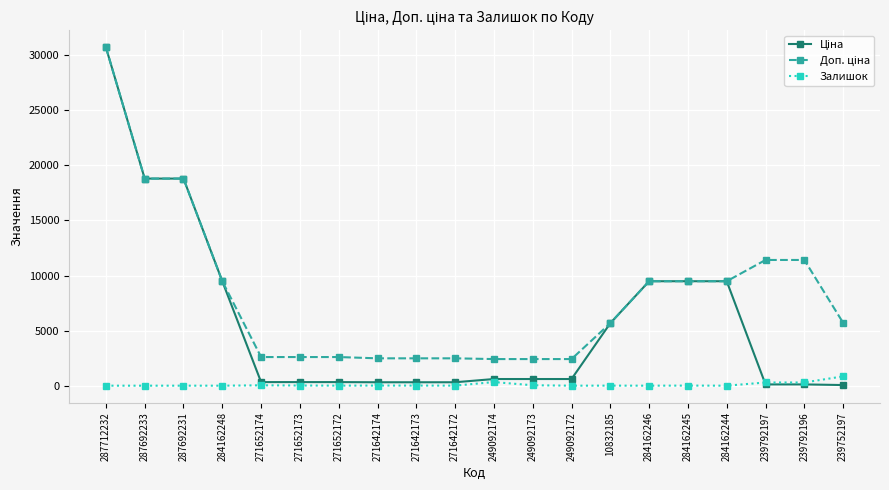

At which category is the sum across all series the highest?

287712232